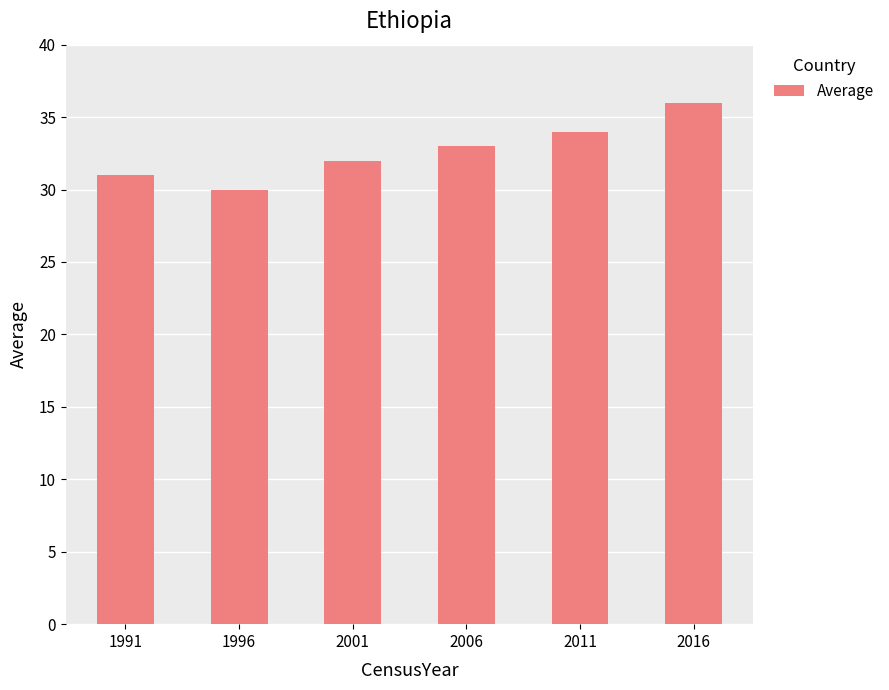

How many bars are there in total?

6